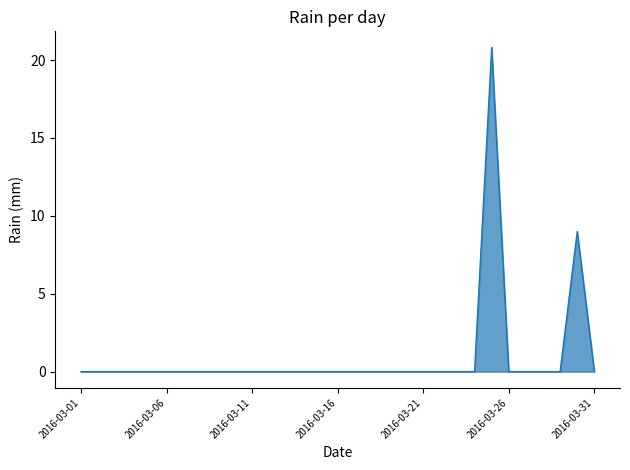

What is the sum of all values?

29.8